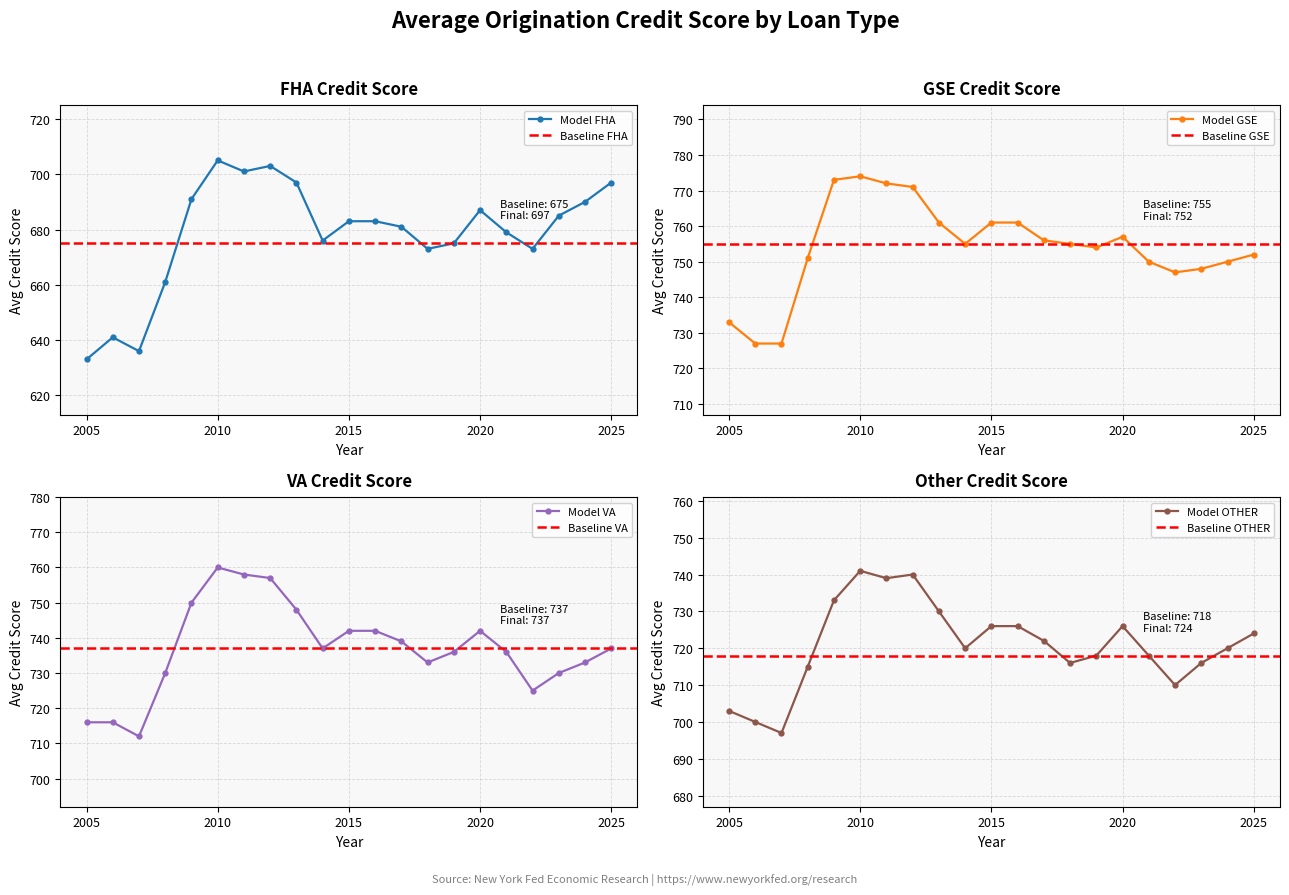

True or false: other and fha intersect in this chart.

False